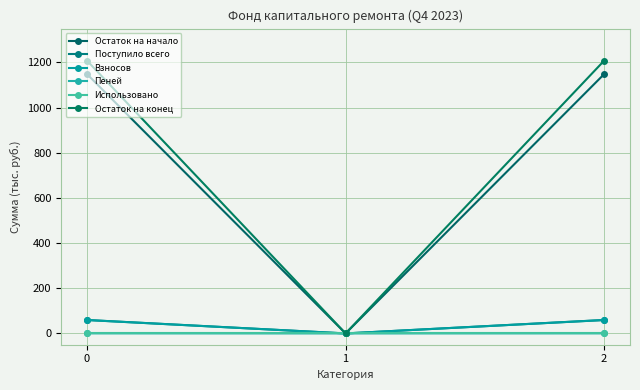

How many lines are shown in the chart?

6